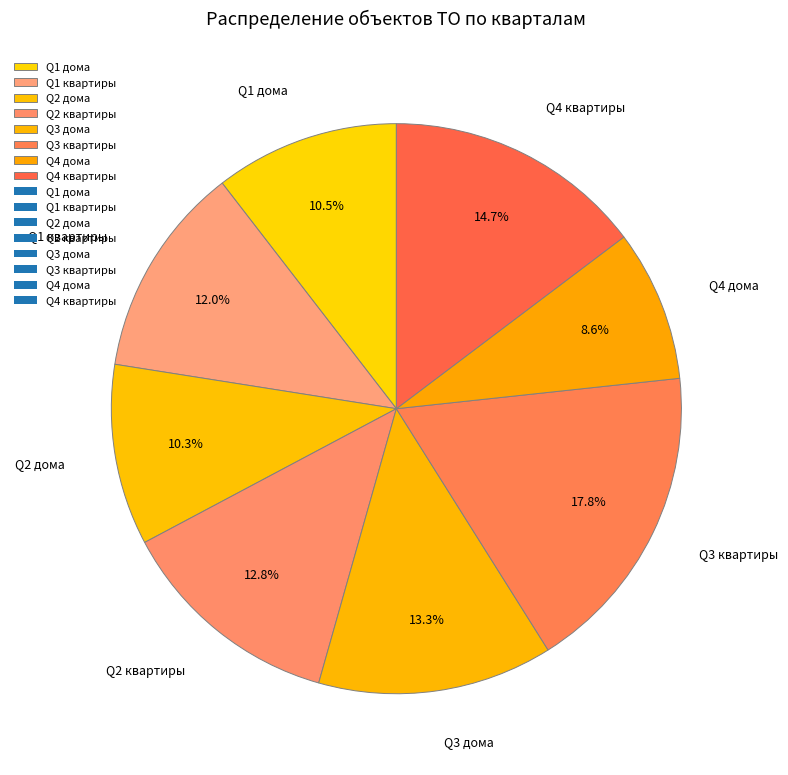

Is there any slice that represents more than half of the pie?

No